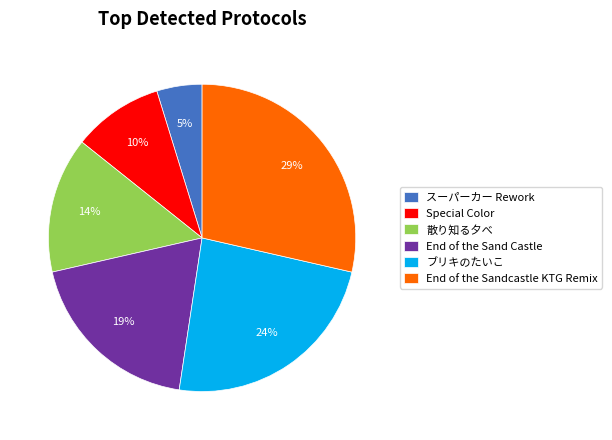

Rank the categories by value from lowest to highest.

スーパーカー Rework, Special Color, 散り知る夕べ, End of the Sand Castle, ブリキのたいこ, End of the Sandcastle KTG Remix